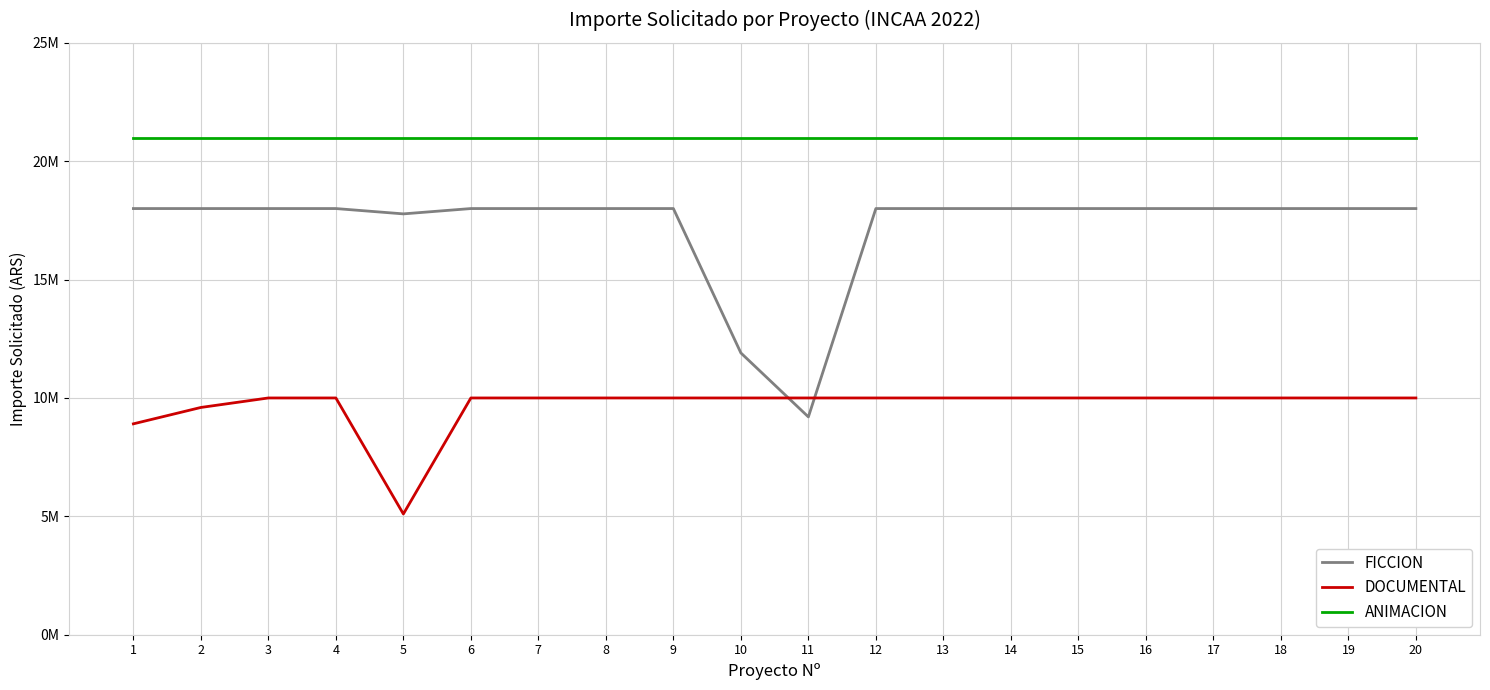

At how many categories does at least one series exceed 9203366?

20